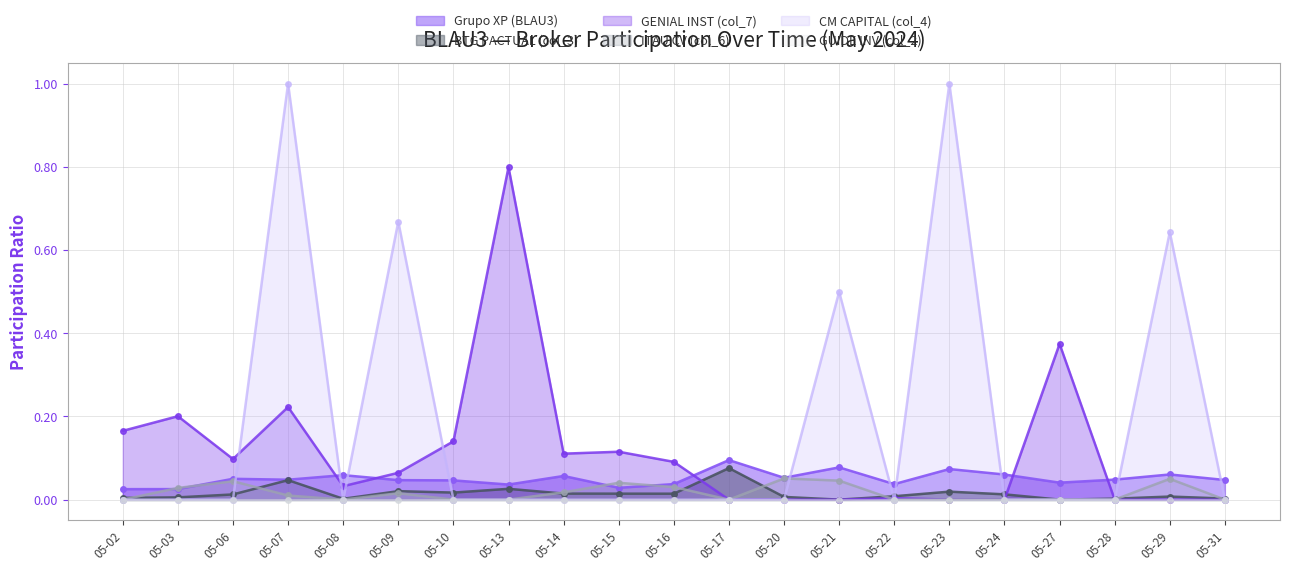

The ITAU CV (col_6) series shows 0.0 at 05-08. True or false?

True